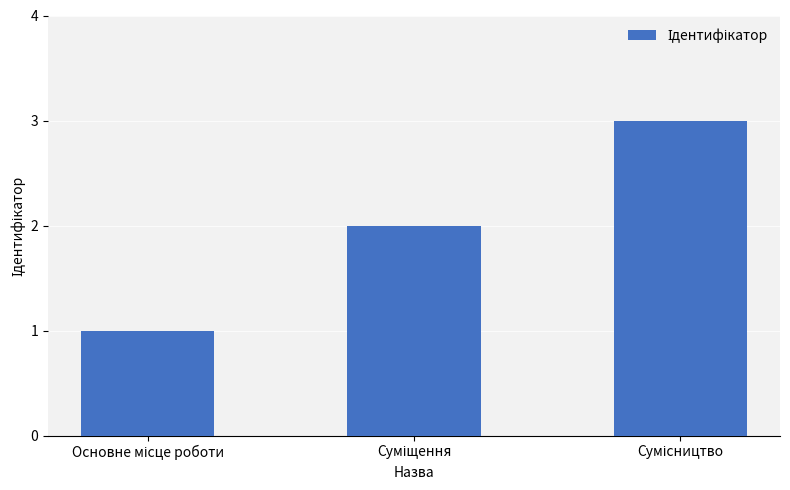

What is the sum of all values?

6